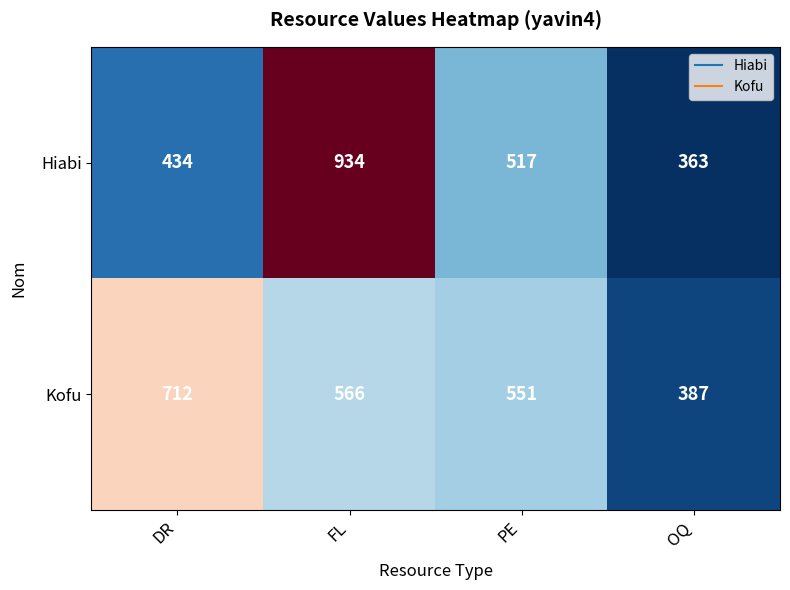

At how many categories does at least one series exceed 514?

3